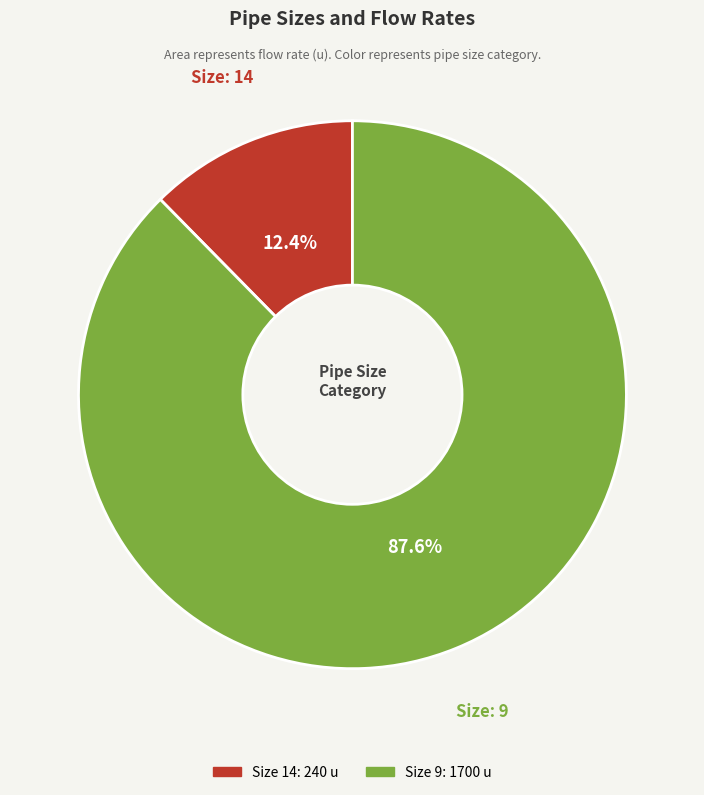

To the nearest percent, what is the difference between the largest and smallest slice percentages?

75%